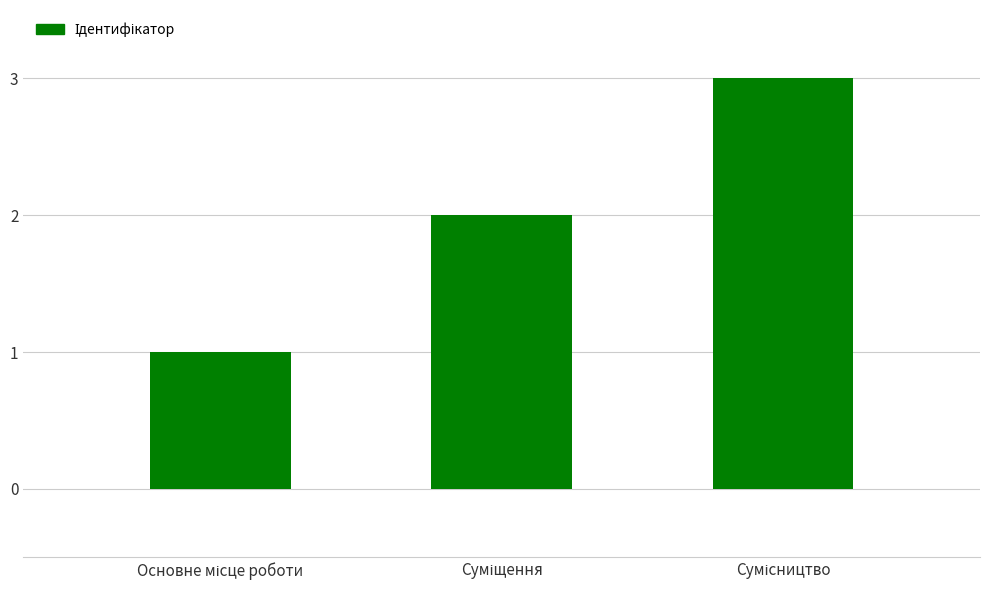

Count the number of data series in this chart.

1